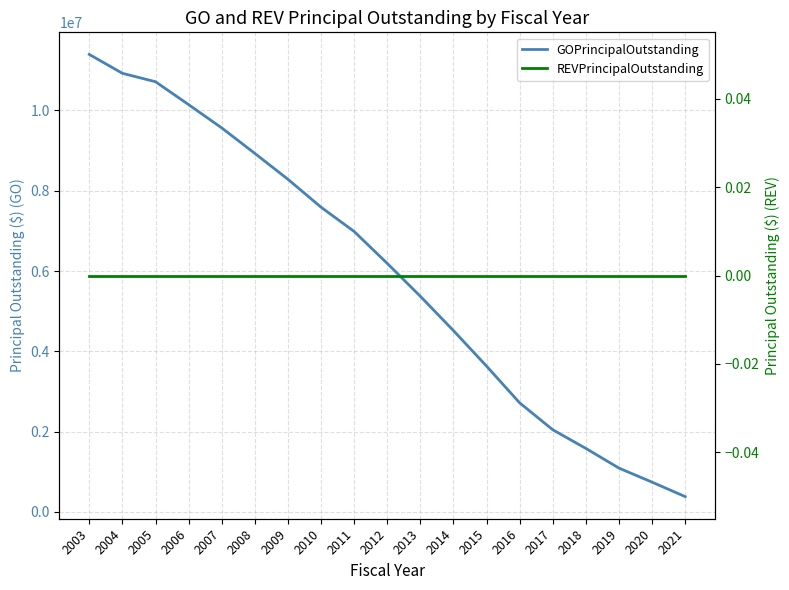

What is the average value of the GOPrincipalOutstanding series?

5936316